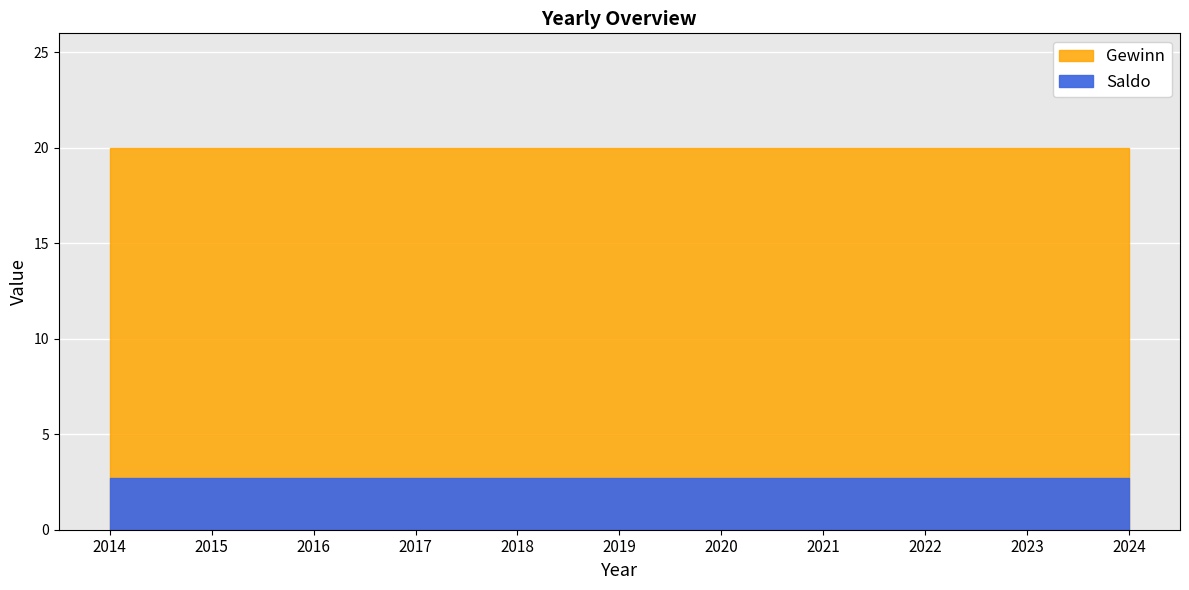

True or false: Gewinn and Saldo cross at least once.

False